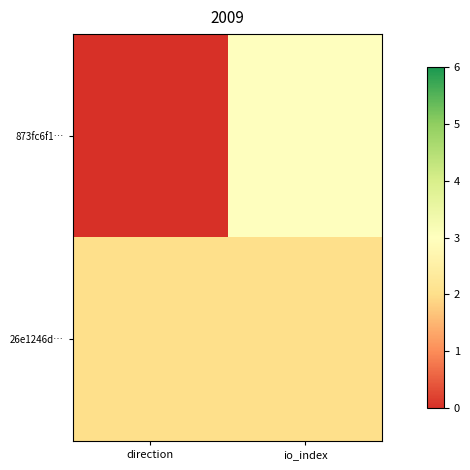

Which series changed the most between direction and io_index?

873fc6f1…